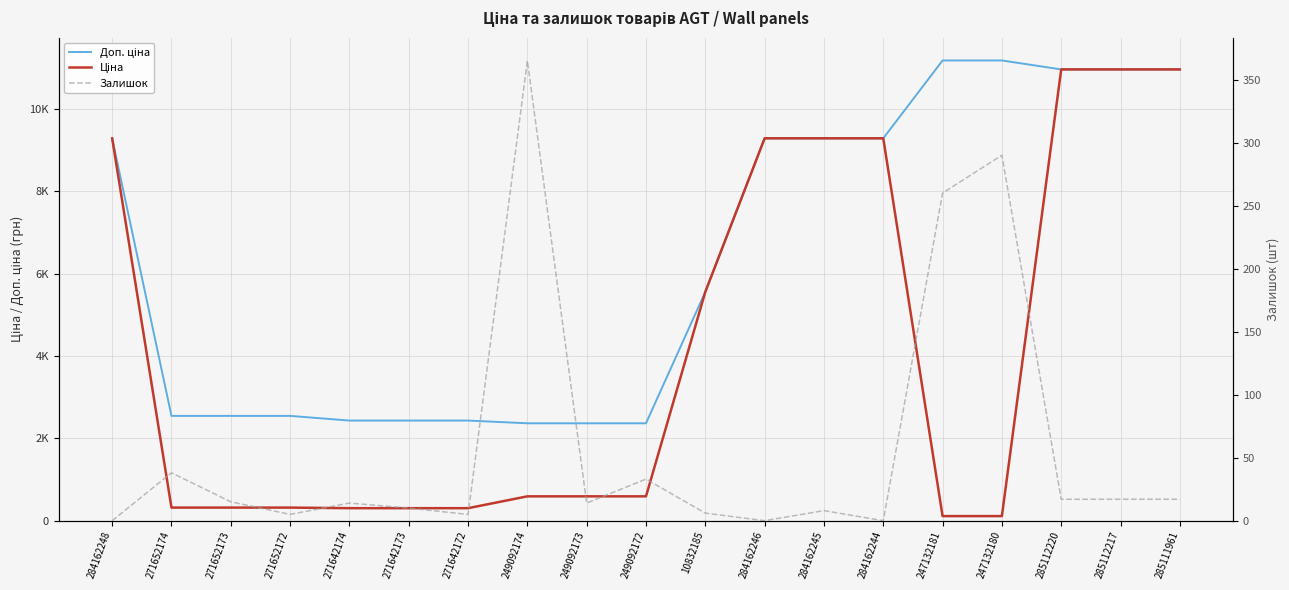

Reading left to right, list all the values displayed in this chart.

Доп. ціна: 284162248=9290.5	271652174=2546.4	271652173=2546.4	271652172=2546.4	271642174=2432.8	271642173=2432.8	271642172=2432.8	249092174=2366.5	249092173=2366.5	249092172=2366.5	10832185=5560.3	284162246=9290.5	284162245=9290.5	284162244=9290.5	247132181=11182.0	247132180=11182.0	285112220=10964.4	285112217=10964.4	285111961=10964.4
Ціна: 284162248=9290.5	271652174=318.3	271652173=318.3	271652172=318.3	271642174=304.1	271642173=304.1	271642172=304.1	249092174=591.6	249092173=591.6	249092172=591.6	10832185=5560.3	284162246=9290.5	284162245=9290.5	284162244=9290.5	247132181=111.8	247132180=111.8	285112220=10964.4	285112217=10964.4	285111961=10964.4
Залишок: 284162248=0.0	271652174=38.0	271652173=15.0	271652172=5.0	271642174=14.0	271642173=10.0	271642172=5.0	249092174=365.0	249092173=14.0	249092172=33.0	10832185=6.0	284162246=0.0	284162245=8.0	284162244=0.0	247132181=260.0	247132180=290.0	285112220=17.0	285112217=17.0	285111961=17.0